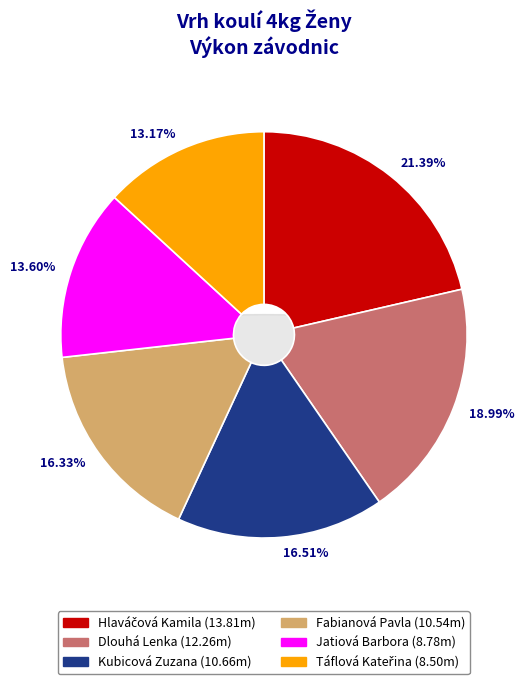

Is the sum of Fabianová Pavla and Kubicová Zuzana greater than half?

No